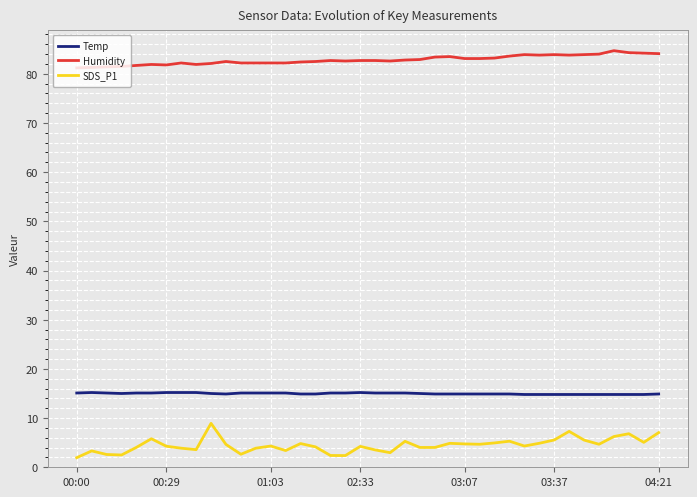

Rank the series by their maximum value, from highest to lowest.

Humidity, Temp, SDS_P1